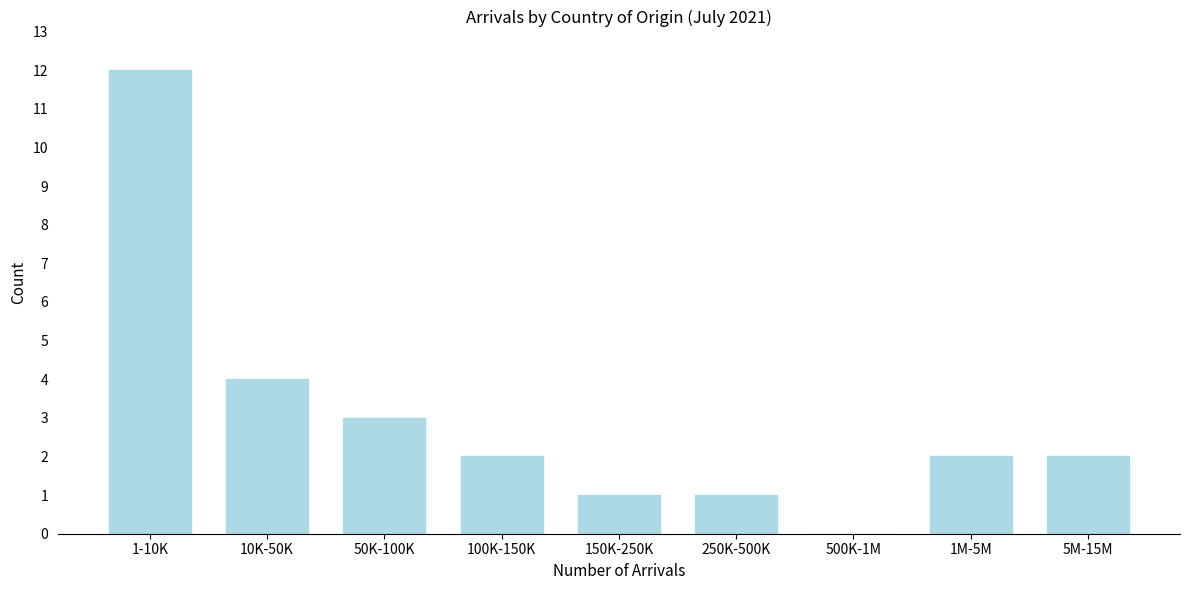

Reading left to right, list all the values displayed in this chart.

1-10K=12	10K-50K=4	50K-100K=3	100K-150K=2	150K-250K=1	250K-500K=1	500K-1M=0	1M-5M=2	5M-15M=2